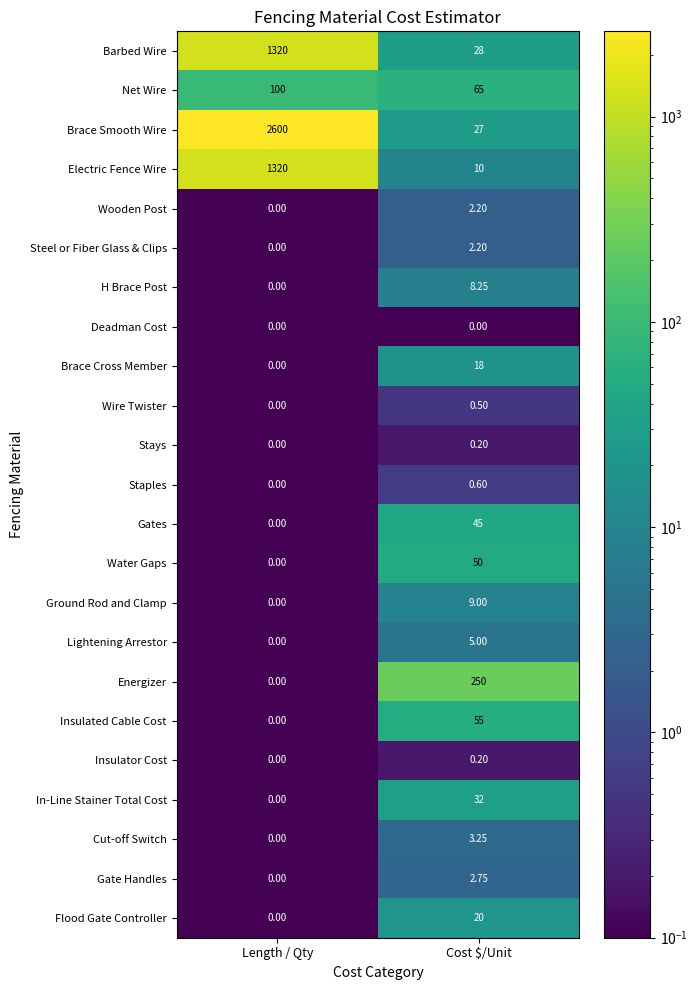

Which series changed the most between Length / Qty and Cost $/Unit?

Brace Smooth Wire